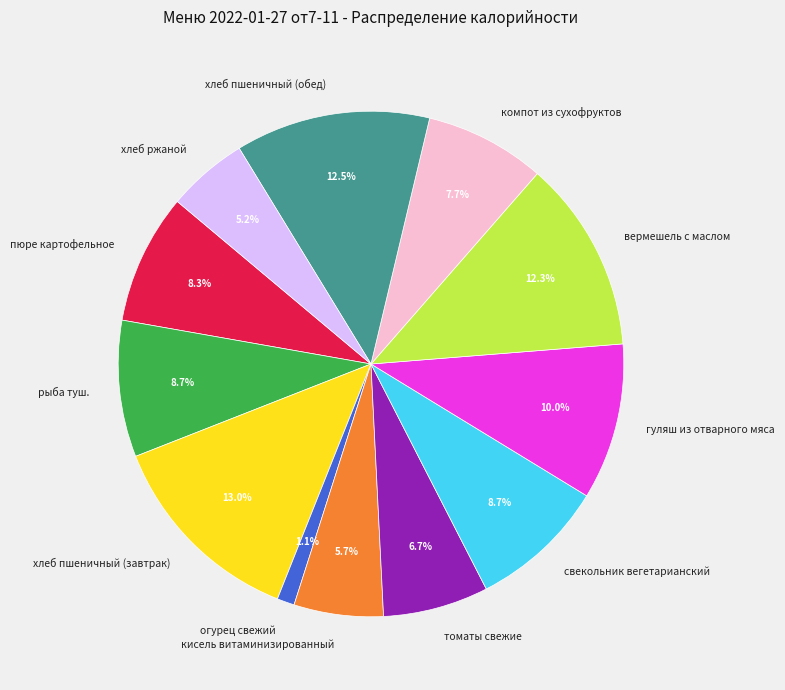

Approximately how many times larger is the value at рыба туш. compared to хлеб пшеничный (обед)?

0.7